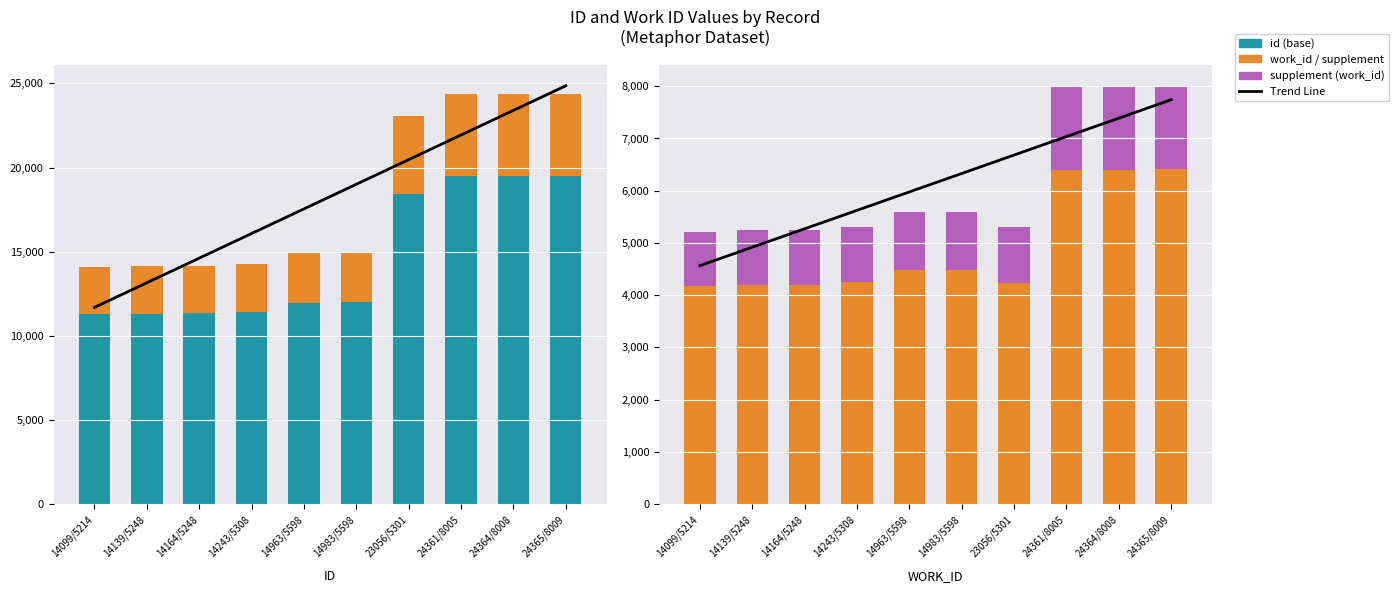

Which has a higher value, 24361/8005 or 14983/5598?

24361/8005